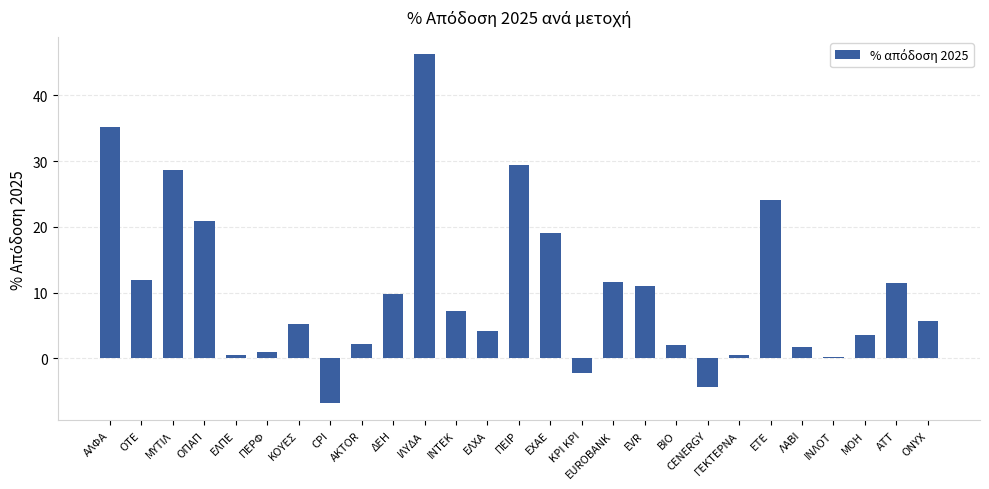

Where is the data nearest to the value 19?

ΕΧΑΕ